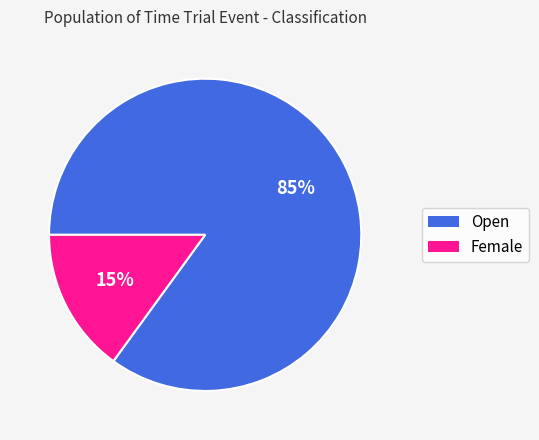

To the nearest percent, what portion does Female represent?

15%